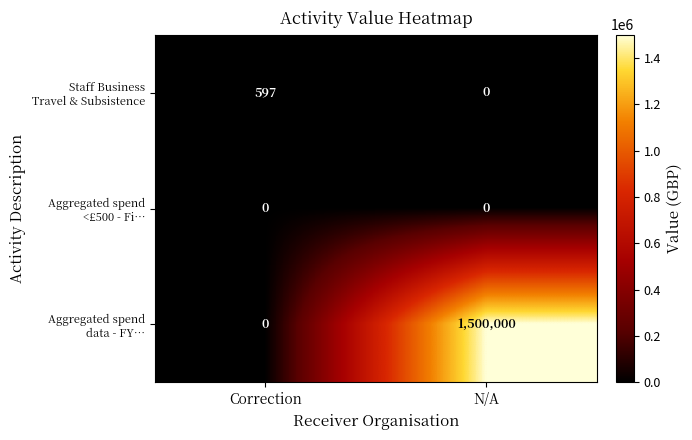

At which category is the sum across all series the highest?

N/A